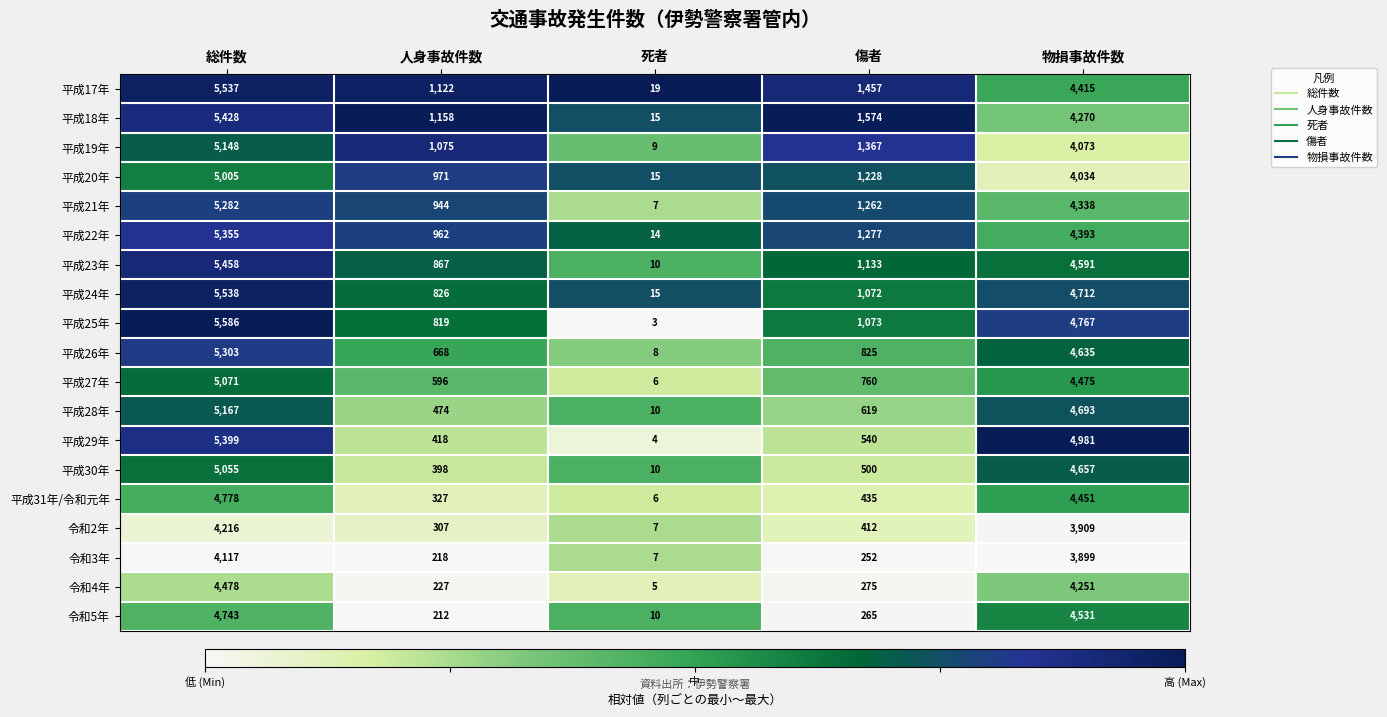

True or false: 平成29年 has a value of 4981 at 物損事故件数.

True